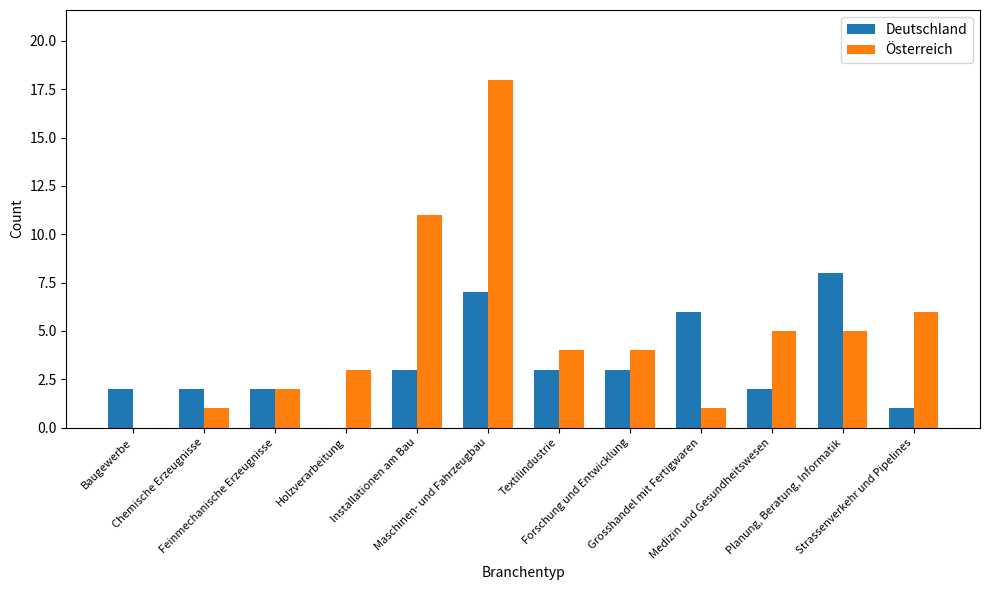

How many positive values does the Österreich series have?

11